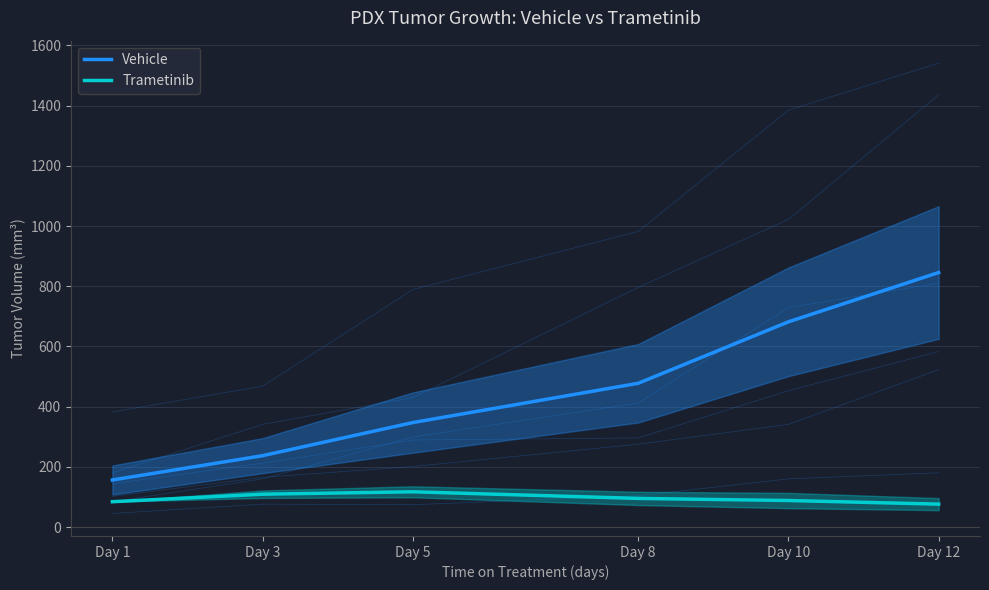

Reading right to left, list all the values displayed in this chart.

Vehicle: 845.5	681.7	477.5	347.0	237.0	156.2
Trametinib: 76.0	88.0	95.0	117.0	109.0	84.0